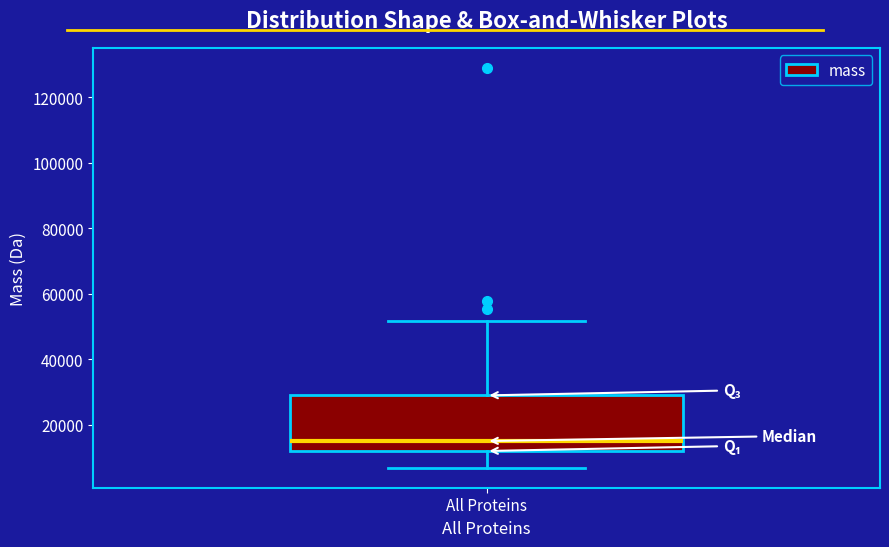

Where is the upper edge of the box for All Proteins on the y-axis? The values are not printed on the chart, so give them approximately, as read against the axis.

28000